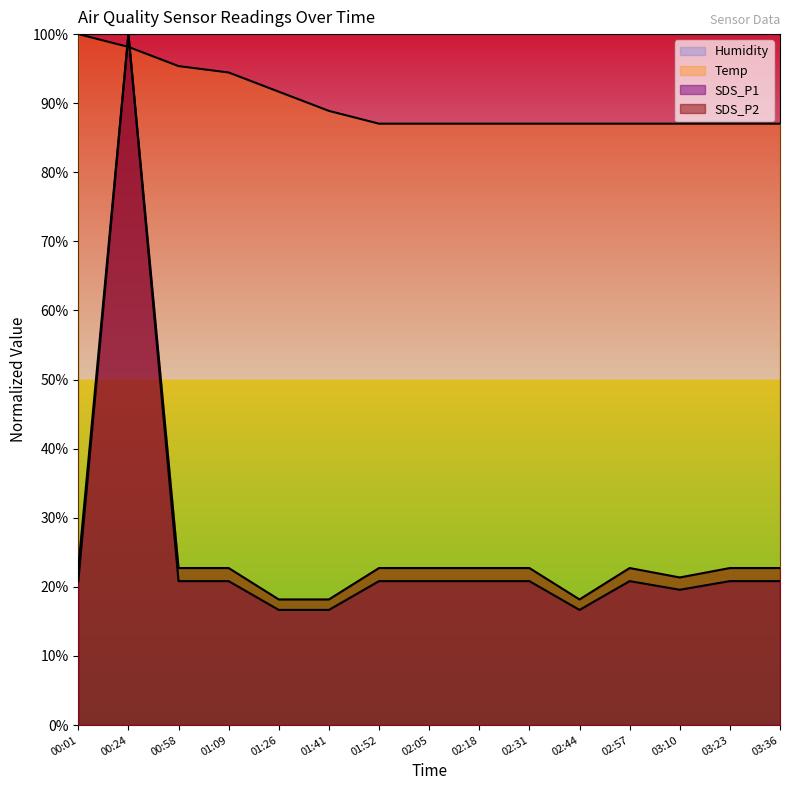

In SDS_P2, how many points are higher than both neighbors (excluding endpoints)?

2